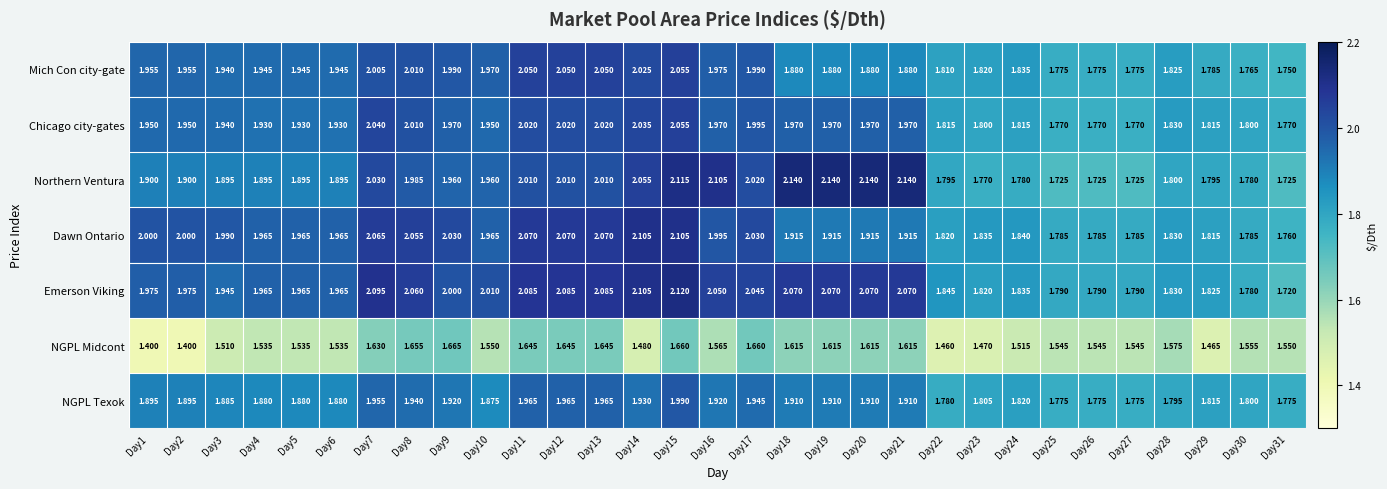

Rank the series at Day12 from lowest to highest value.

NGPL Midcont, NGPL Texok, Northern Ventura, Chicago city-gates, Mich Con city-gate, Dawn Ontario, Emerson Viking